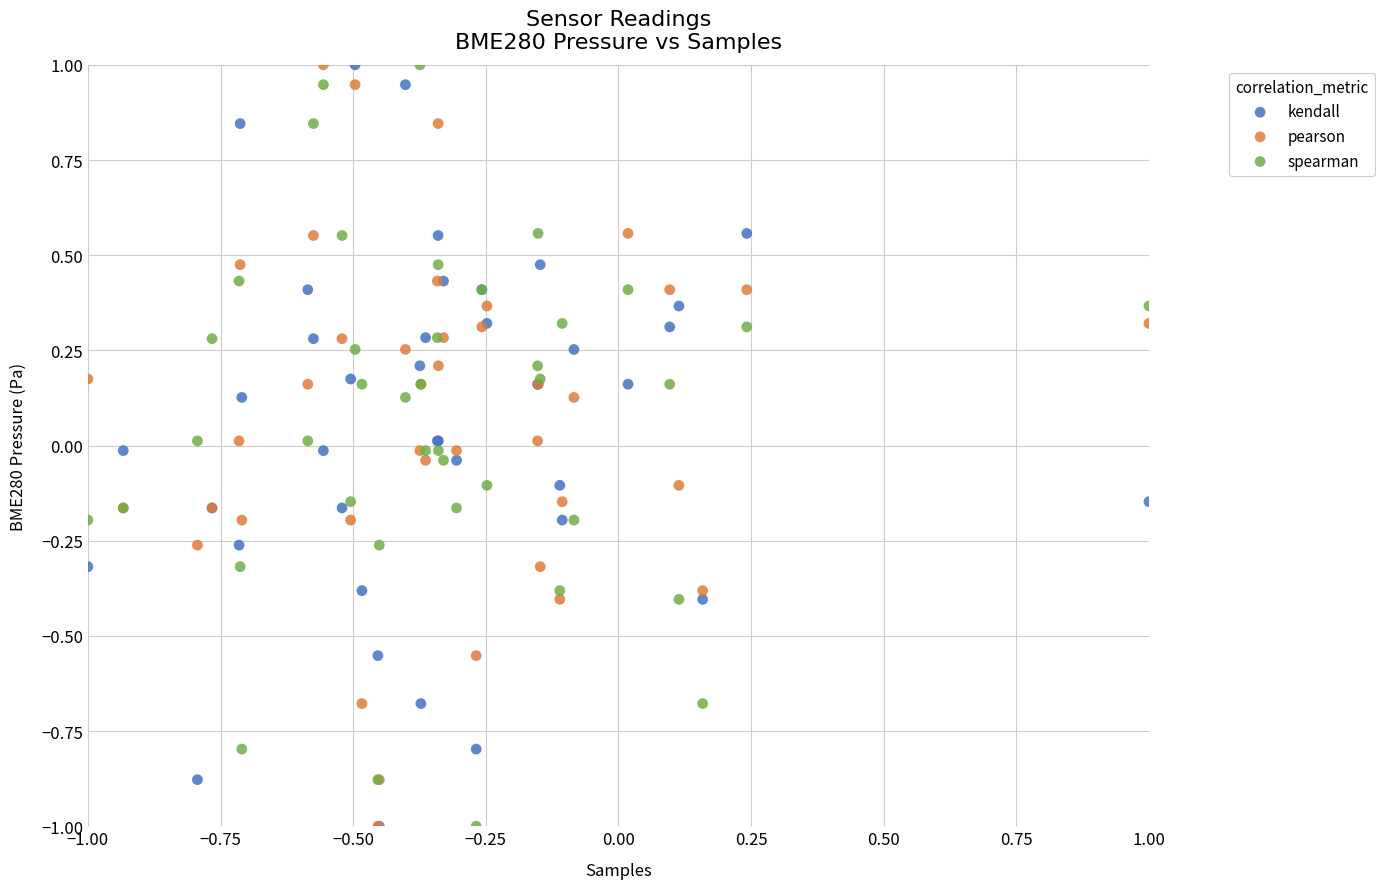

What are all the series names shown in the legend?

kendall, pearson, spearman